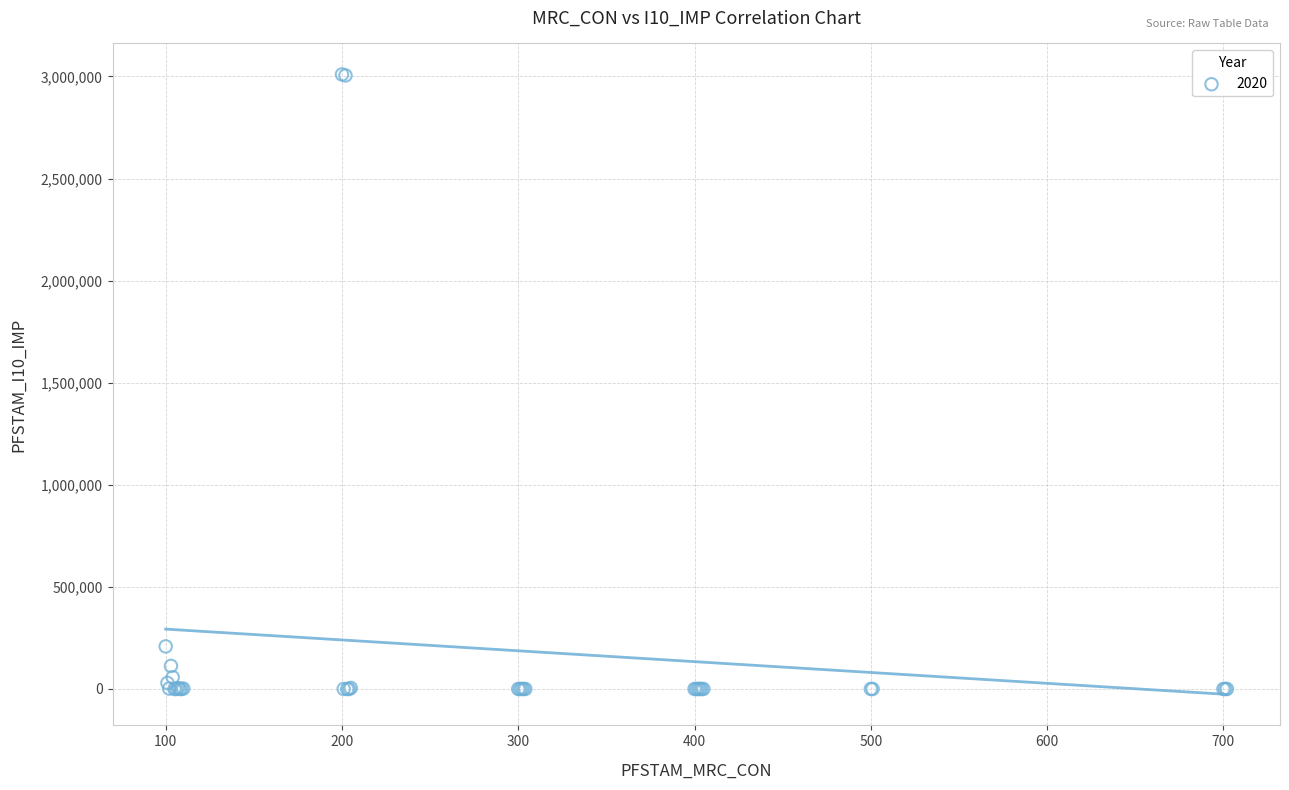

What Y value in the scatter plot is closest to 1505000?

208483